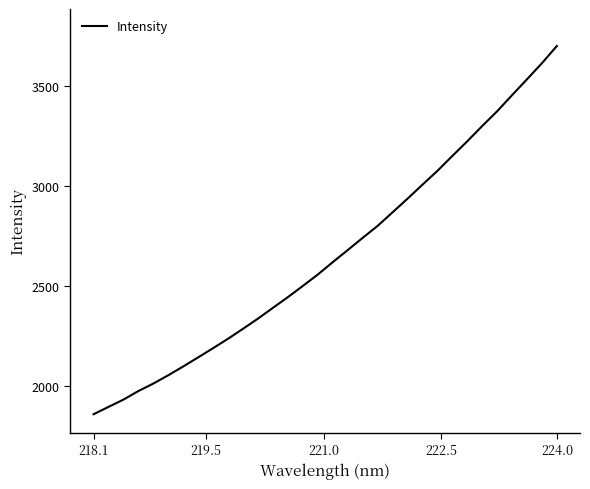

What is the difference between the maximum and minimum values?

1838.4